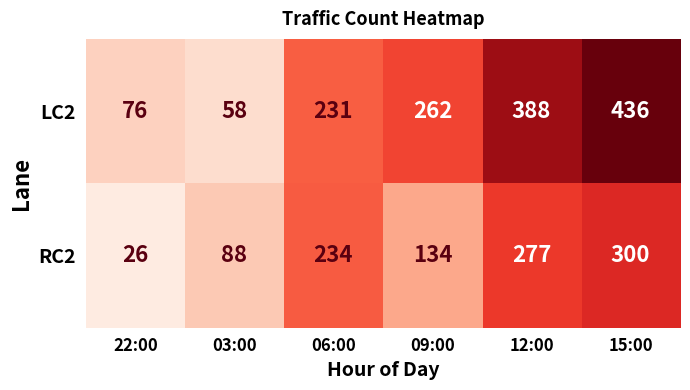

What value does the RC2 series have at 22:00?

26